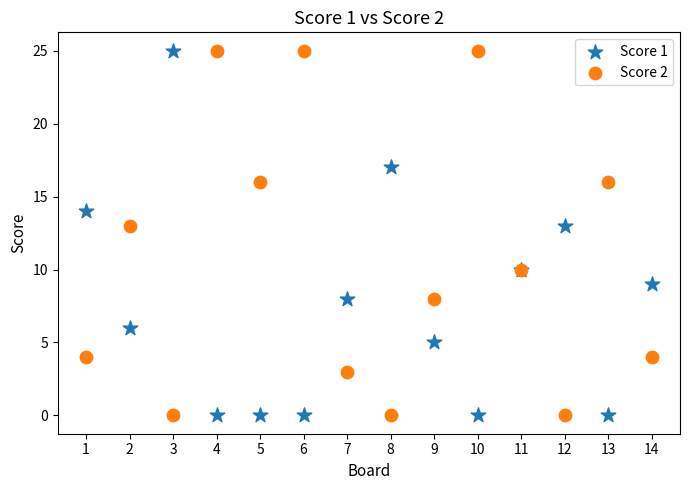

What are all the series names shown in the legend?

Score 1, Score 2